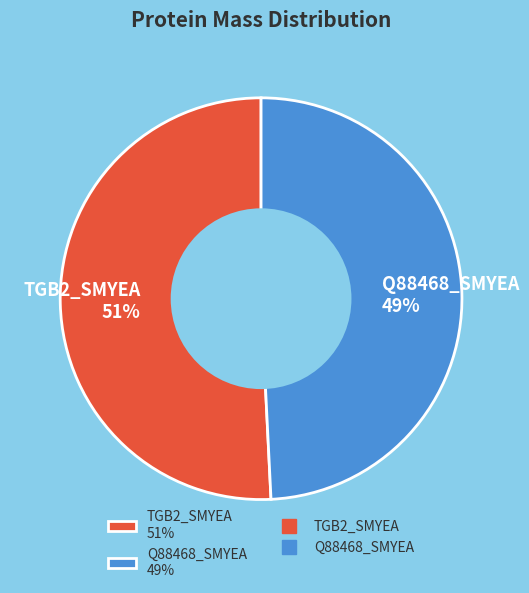

Which slice is the largest?

TGB2_SMYEA